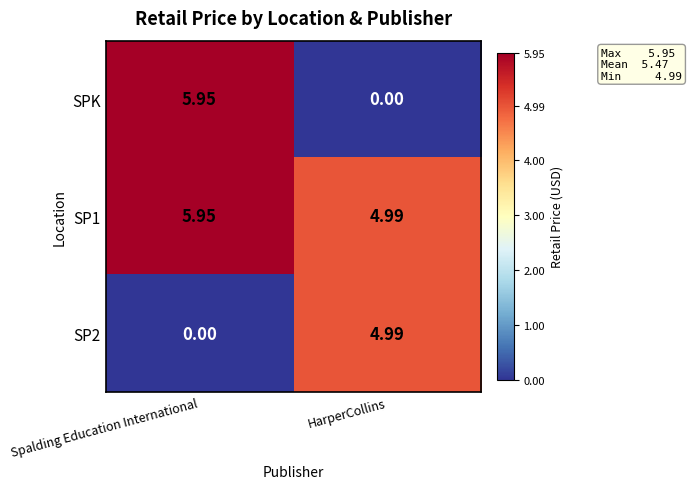

How many data points does each series have?

2